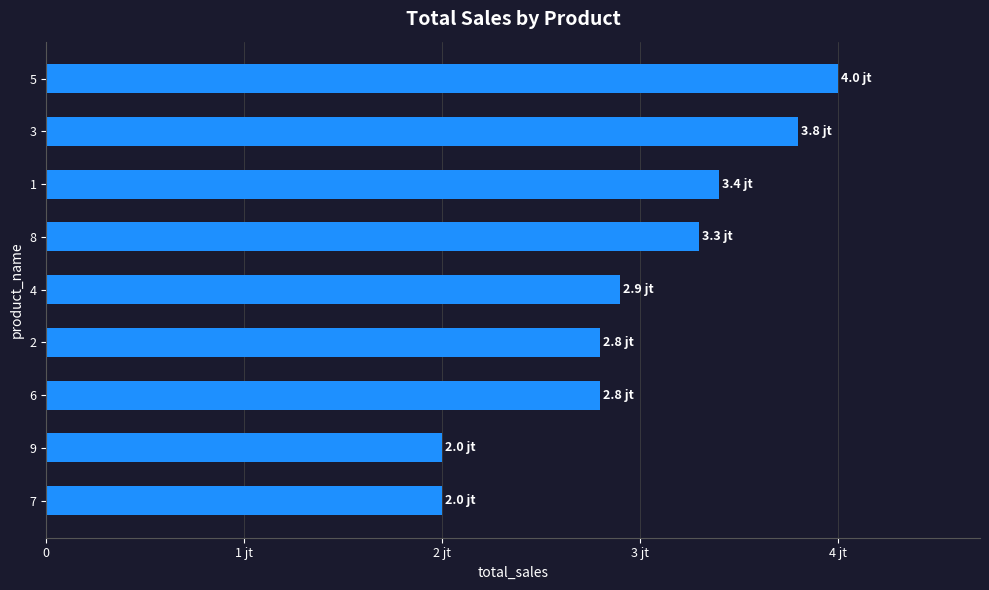

Does the chart contain any negative values?

No